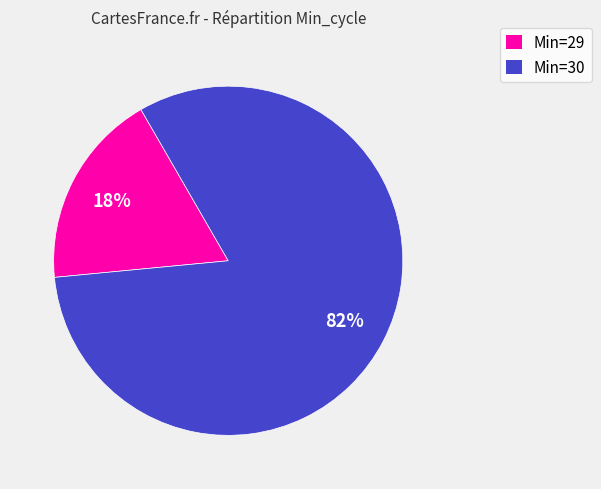

Which slice is the smallest?

Min=29